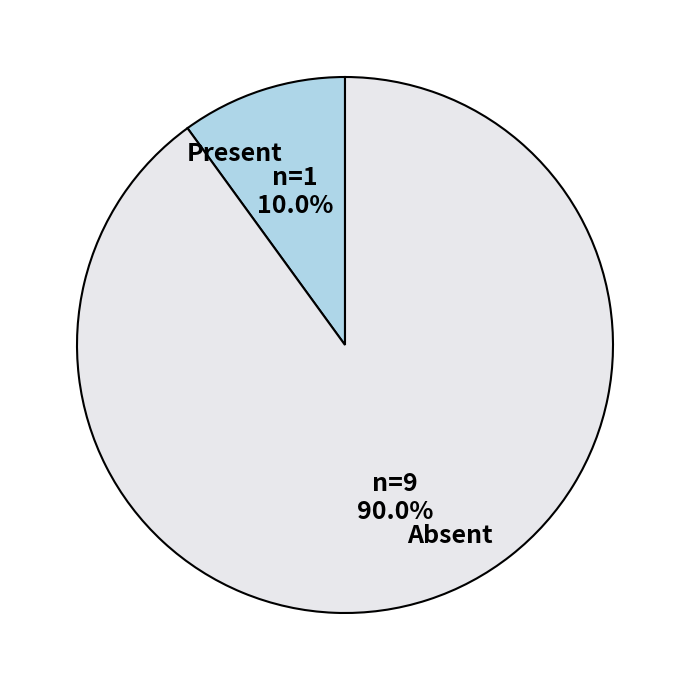

Combined, what portion of the pie is Absent and Present?

100.0%